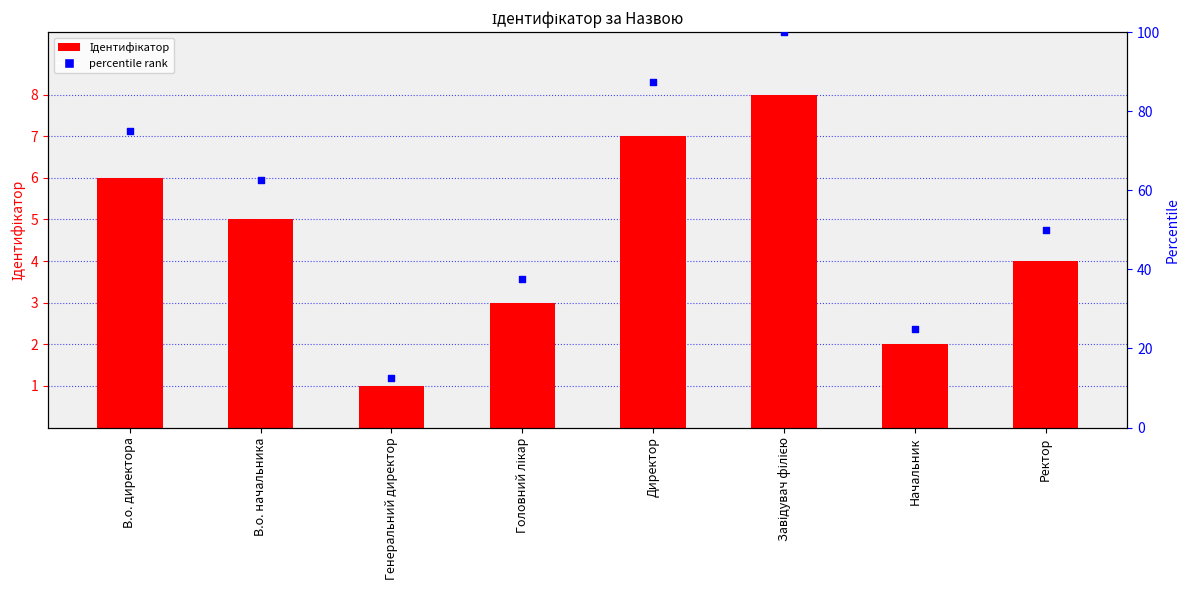

Which series has the widest spread of Y values?

percentile rank